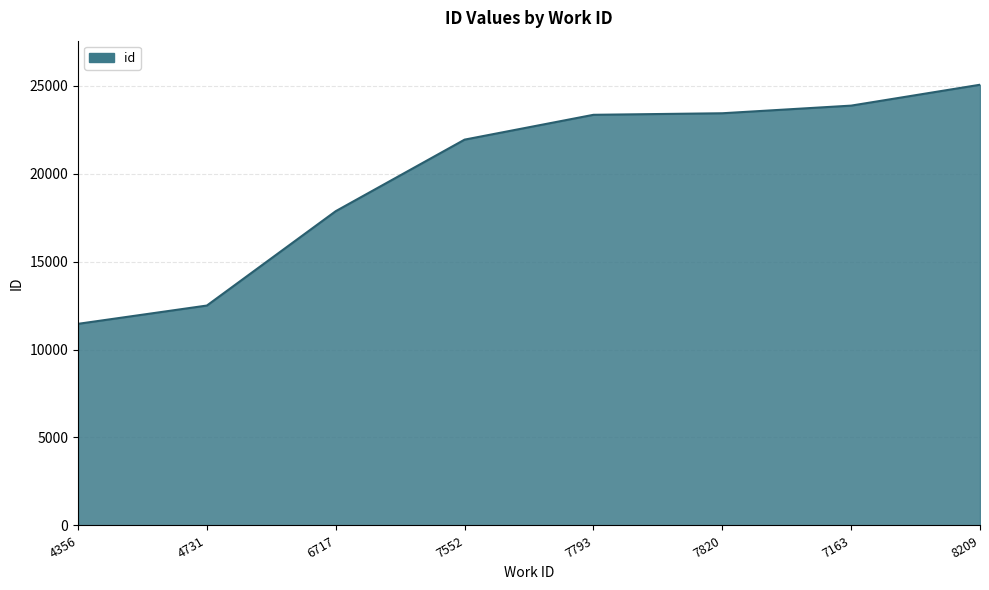

What is the maximum value shown in the chart?

25050